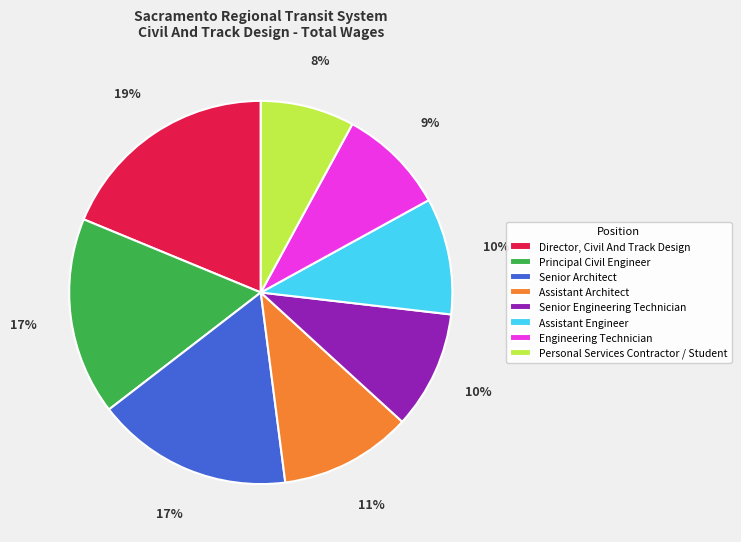

What is the smallest slice in the pie chart?

Personal Services Contractor / Student